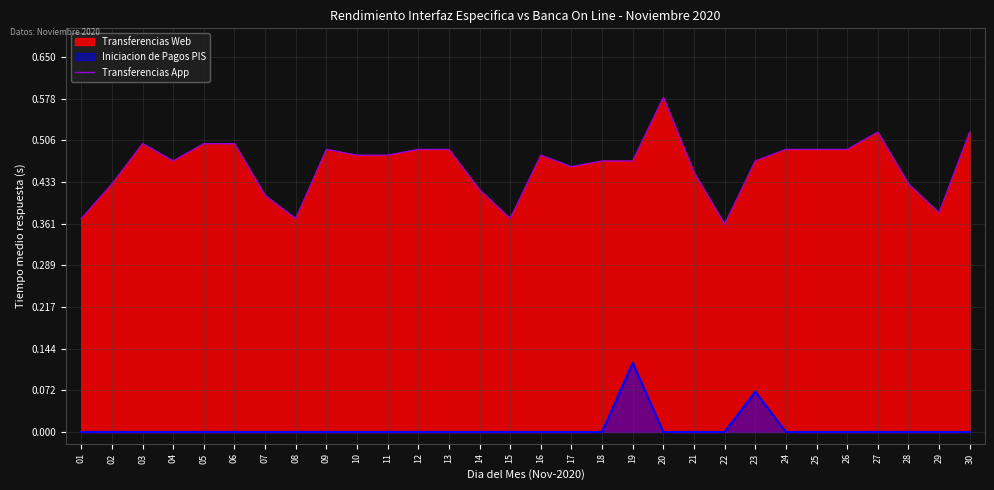

What is the greatest value displayed?

0.6